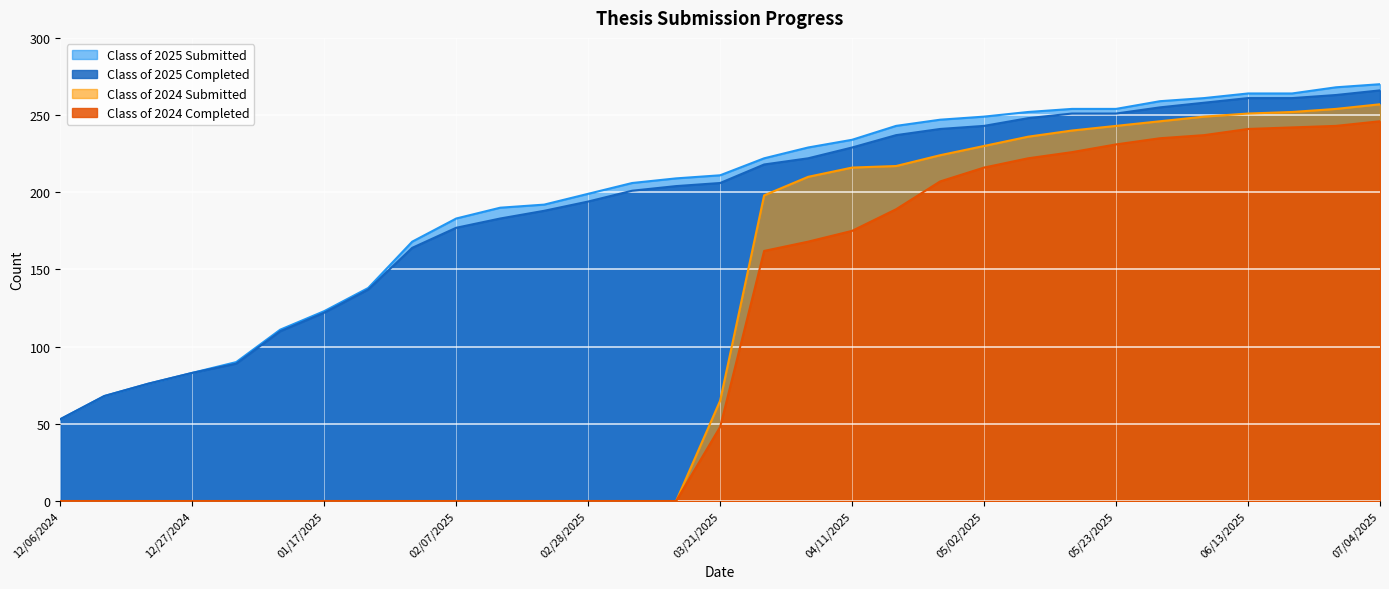

What is the value of the Class of 2025 Submitted point at the 29th from the left?

264